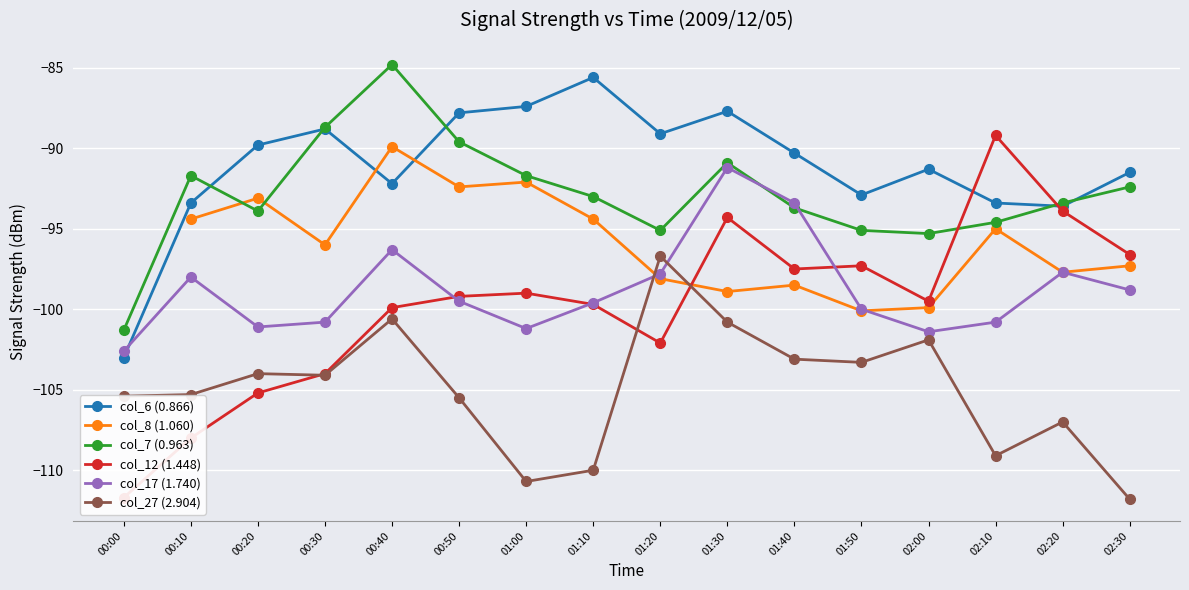

After their last crossing, which series has the higher values: col_8 (1.060) or col_6 (0.866)?

col_6 (0.866)